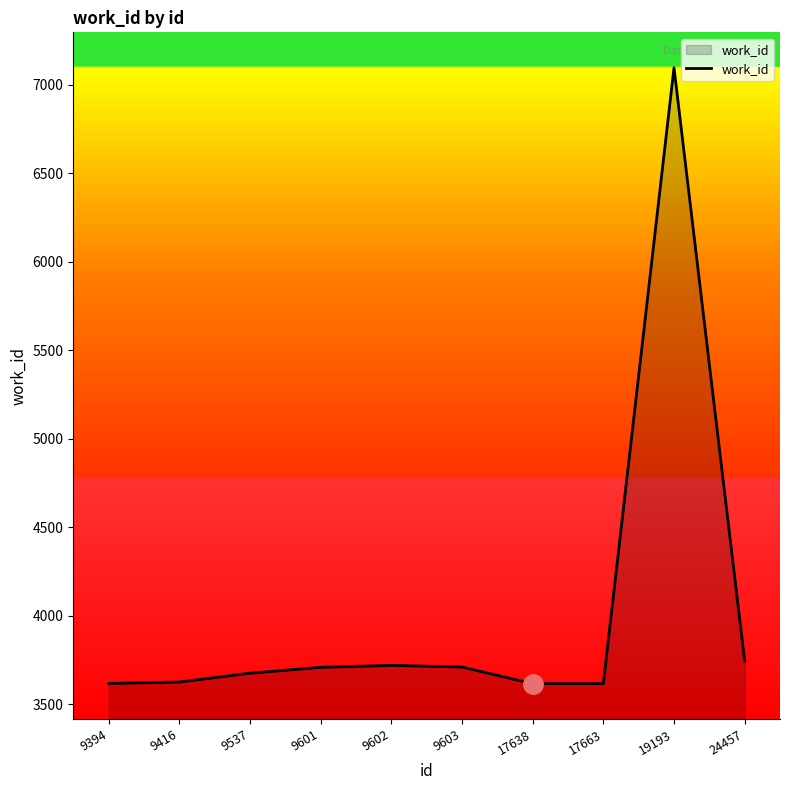

What is the greatest value displayed?

7097